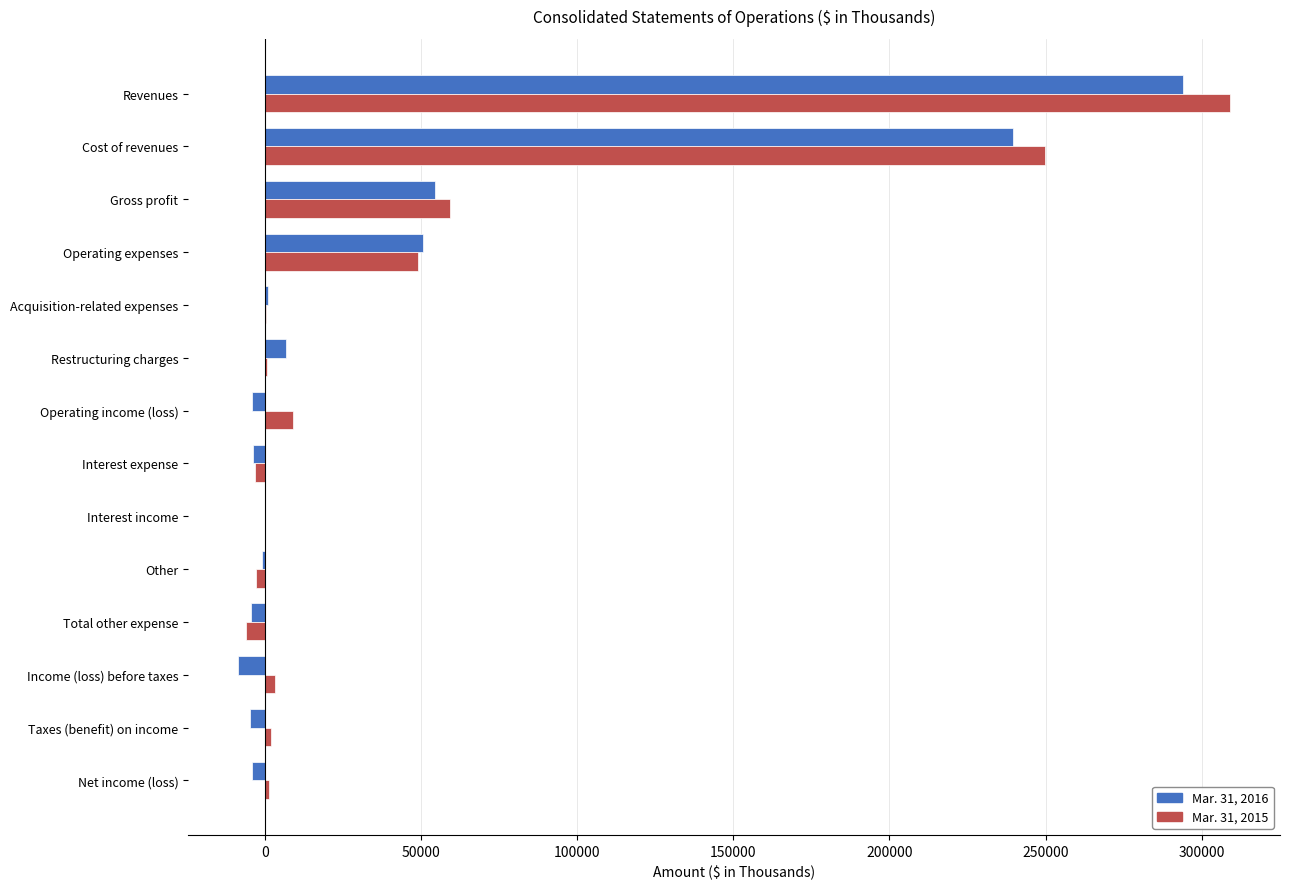

How many data points does each series have?

14